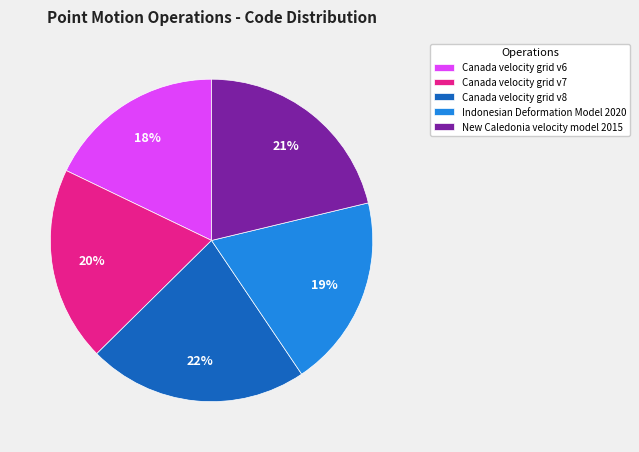

True or false: Canada velocity grid v6 accounts for 18% of the total.

True